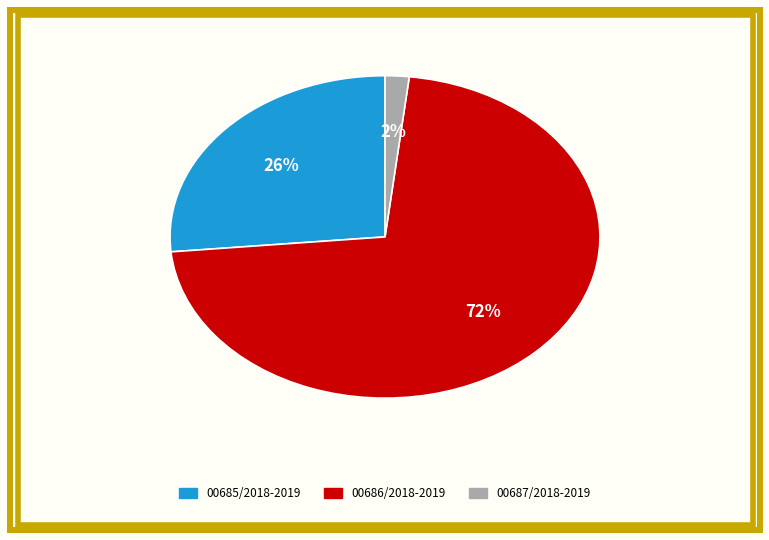

To the nearest percent, what is the difference between the 00687/2018-2019 and 00686/2018-2019 slice percentages?

70%